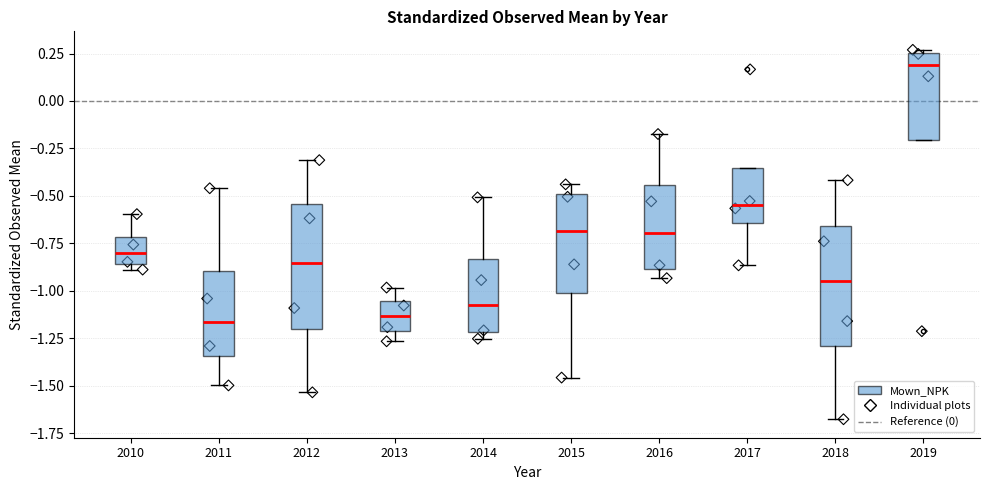

Reading left to right, read every box against the y-axis: the position of its median line, the range the box covers, and the ends of its whiskers. The values are not printed on the chart, so give them approximately, as read against the axis.

2010: median -0.80, box -0.85 to -0.70, whiskers -0.90 to -0.60
2011: median -1.15, box -1.35 to -0.90, whiskers -1.50 to -0.45
2012: median -0.85, box -1.20 to -0.55, whiskers -1.55 to -0.30
2013: median -1.15, box -1.20 to -1.05, whiskers -1.25 to -1.00
2014: median -1.10, box -1.20 to -0.85, whiskers -1.25 to -0.50
2015: median -0.70, box -1.00 to -0.50, whiskers -1.45 to -0.45
2016: median -0.70, box -0.90 to -0.45, whiskers -0.95 to -0.15
2017: median -0.55, box -0.65 to -0.35, whiskers -0.85 to -0.35
2018: median -0.95, box -1.30 to -0.65, whiskers -1.70 to -0.40
2019: median 0.20, box -0.20 to 0.25, whiskers -0.20 to 0.25 (just above the box's upper edge)